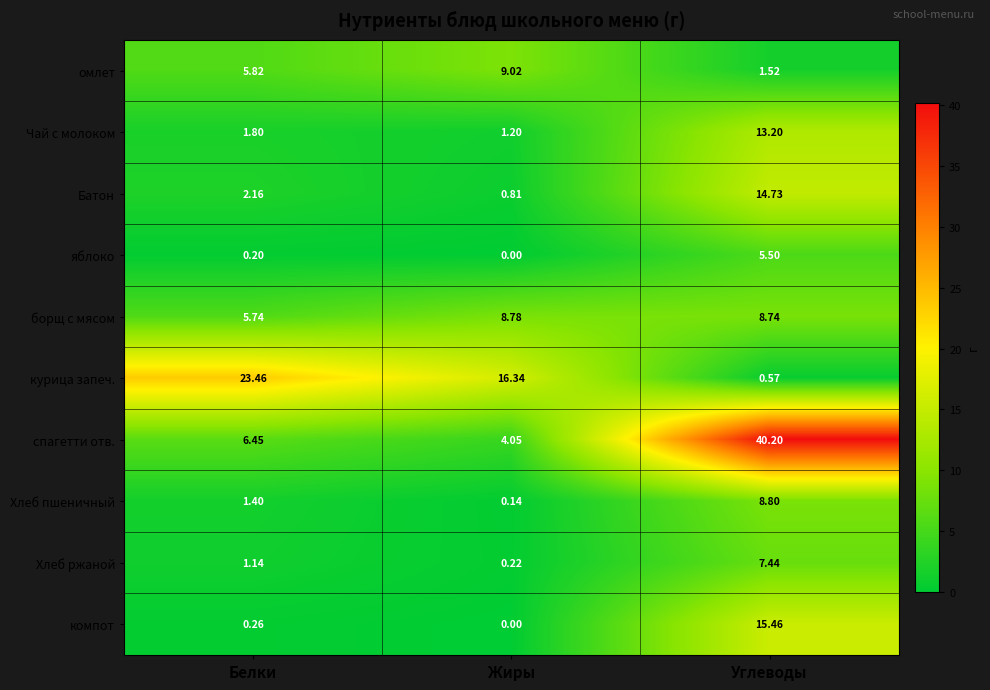

Which category has the highest value in the спагетти отв. series?

Углеводы